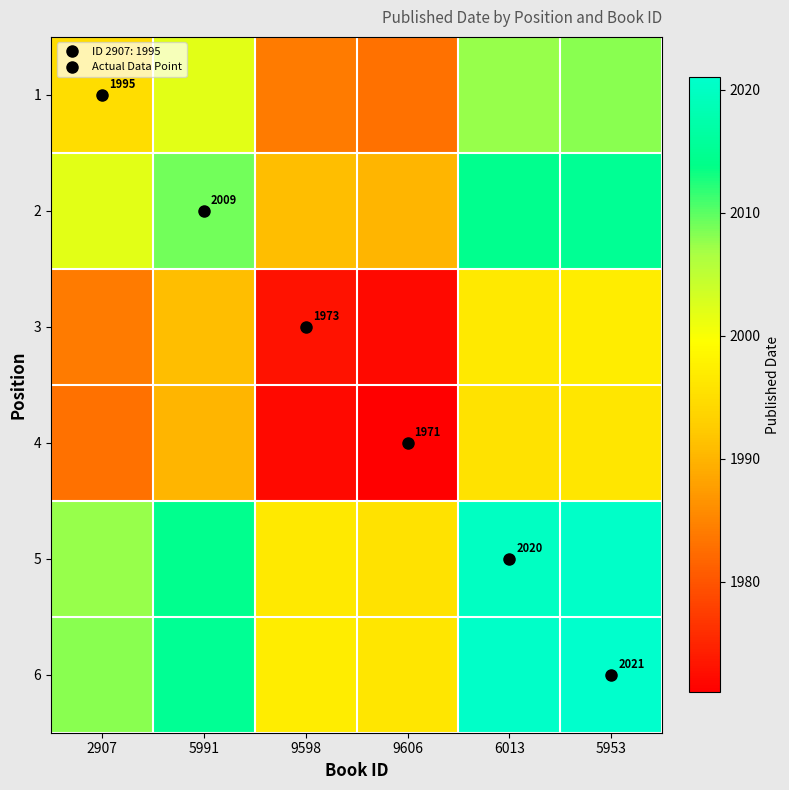

At which label is 5 closest to 2008?

2907